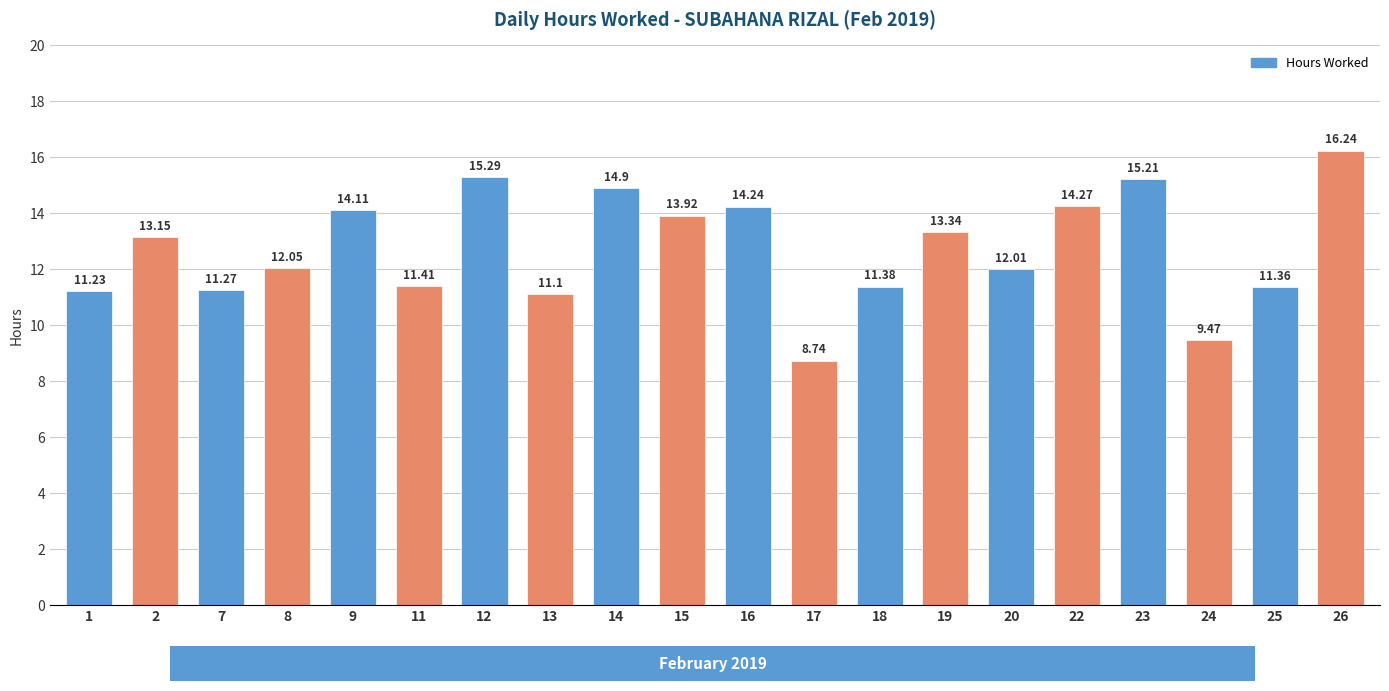

What is the change in value from 1 to 8?

+0.8